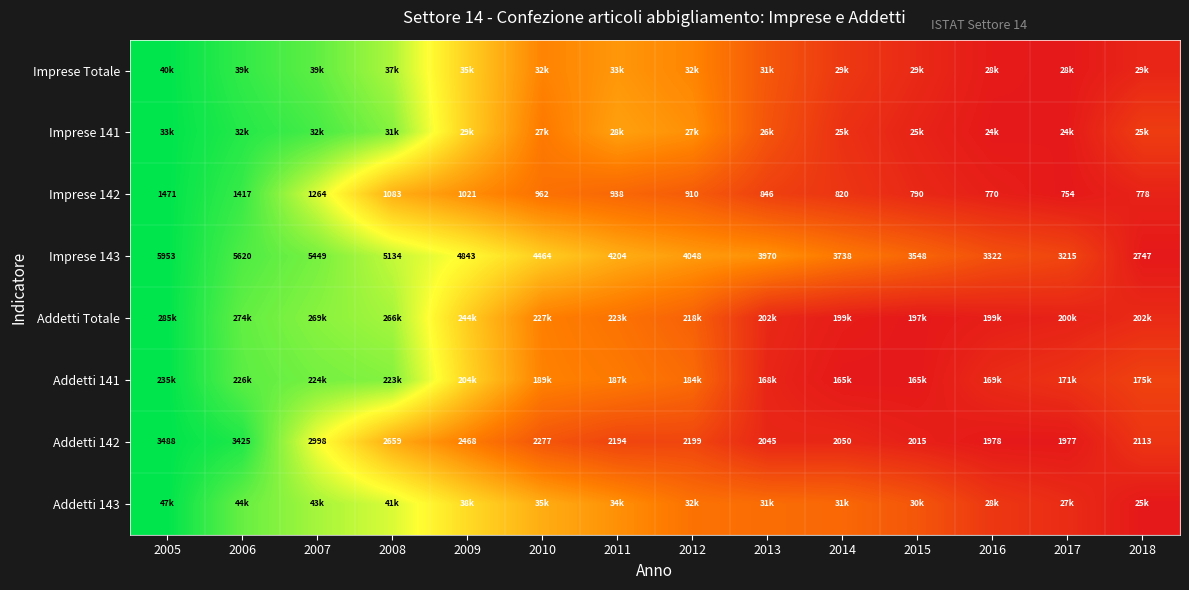

Is the value of Addetti 142 at 2014 greater than the value of Imprese 143 at 2006?

No